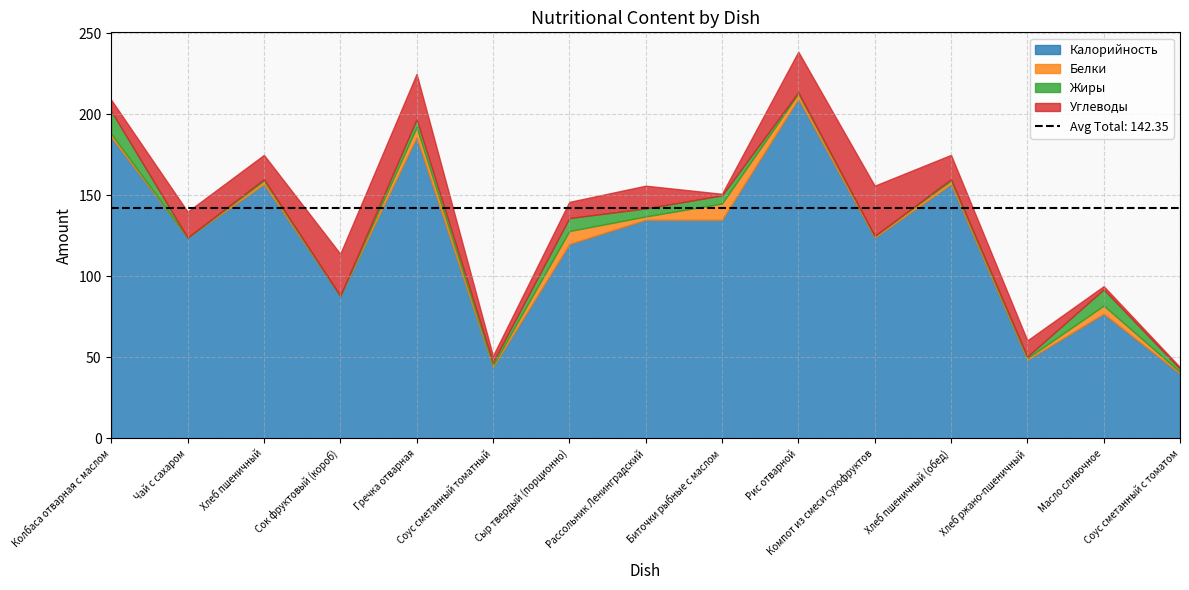

How many positive values does the Белки series have?

13